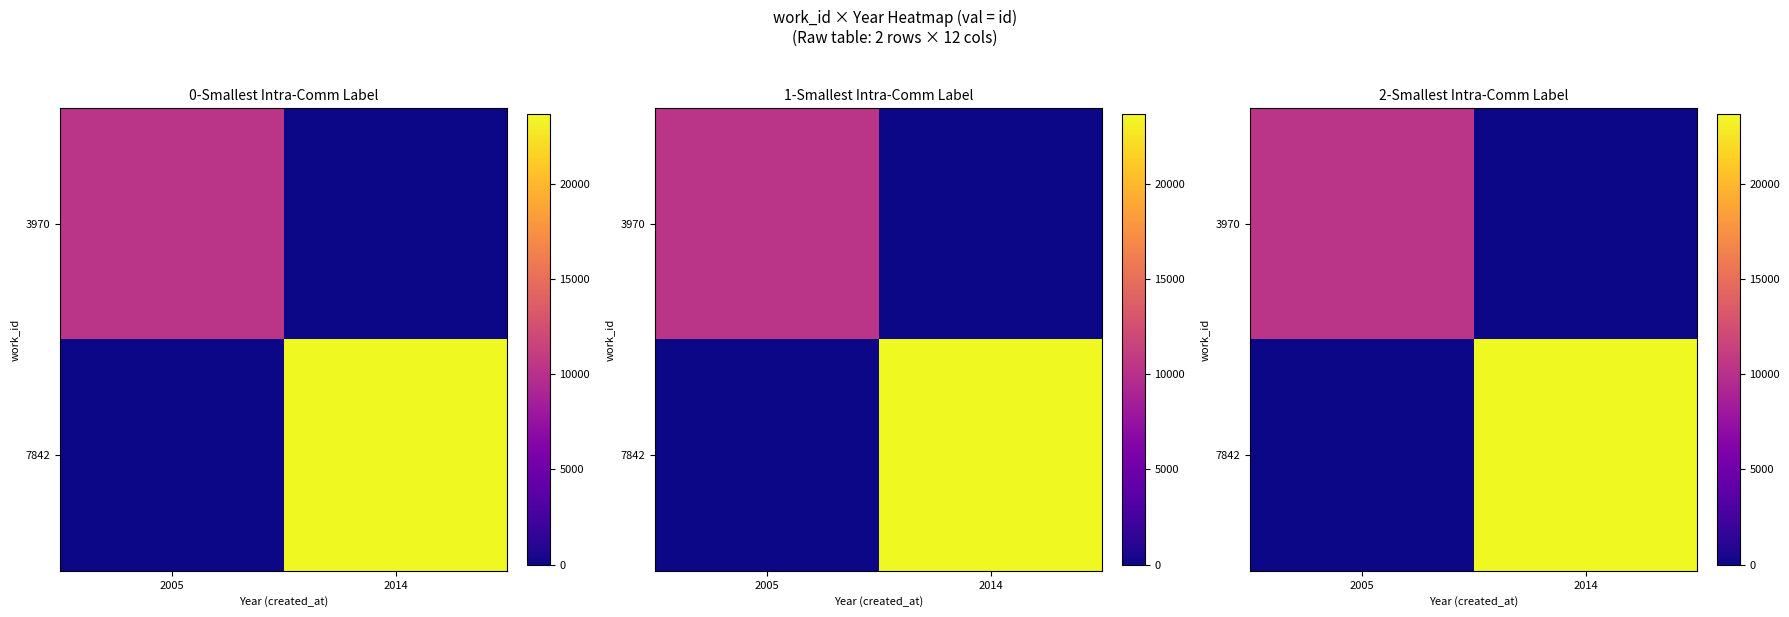

At 2005, list the series in order from largest to smallest.

3970, 7842